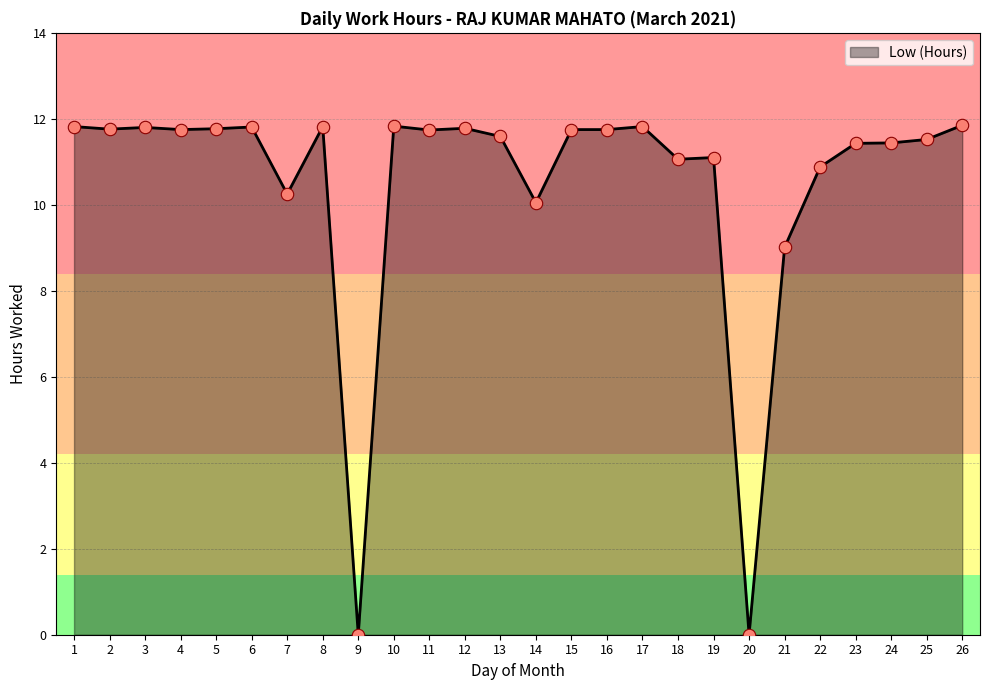

What is the ratio of the value at 12 to the value at 15?

1.0